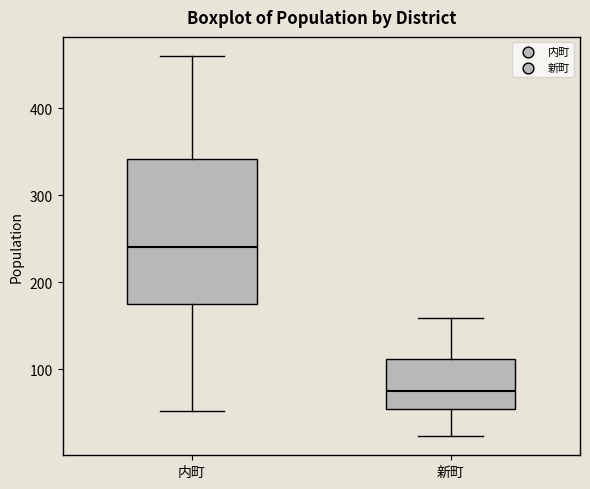

Comparing the boxes themselves (not the whiskers), which one is the tallest?

内町